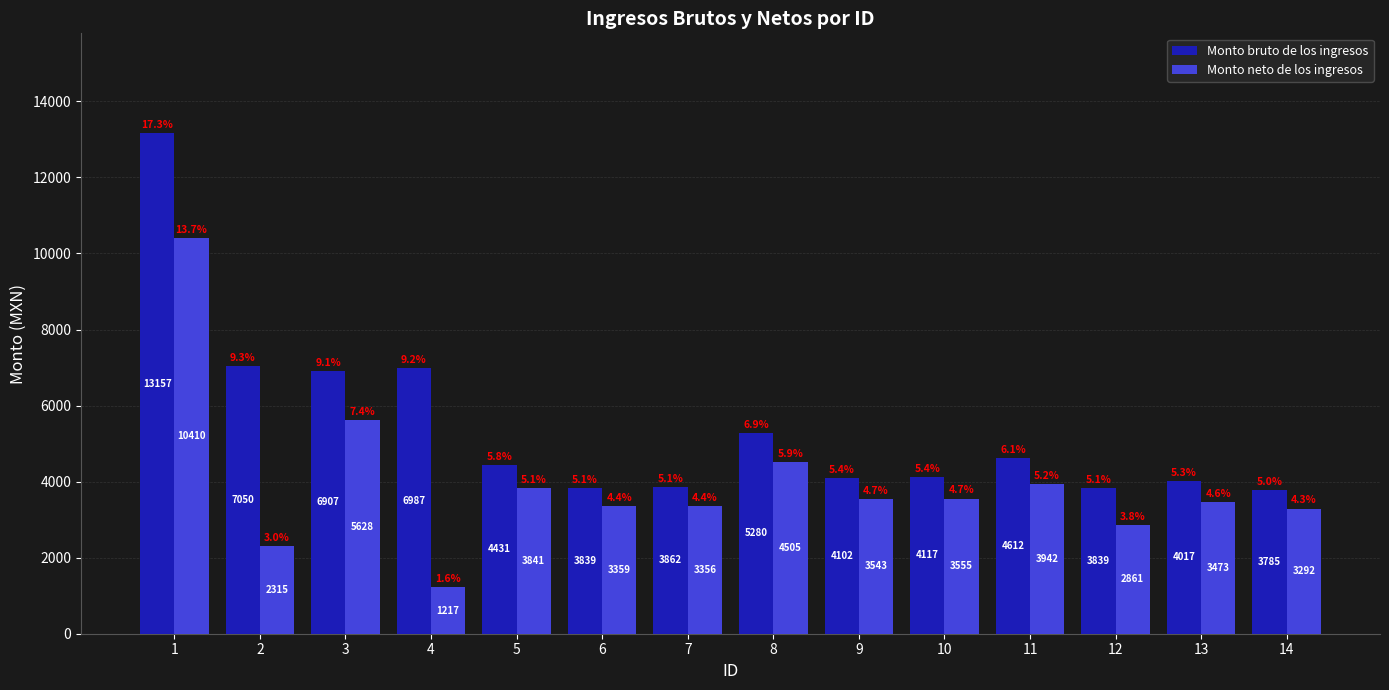

Count the number of categories in the chart.

14